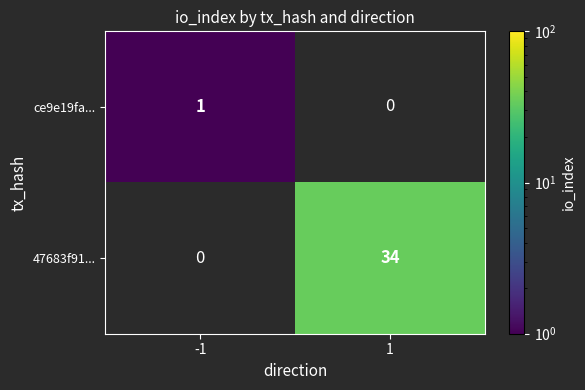

Is it true that 47683f91... equals 34 at 1?

True